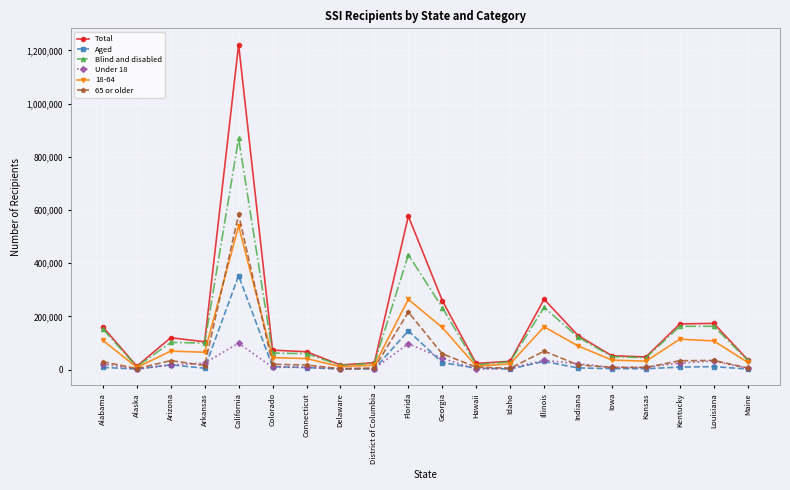

The value of Total at Florida is 576861. True or false?

True